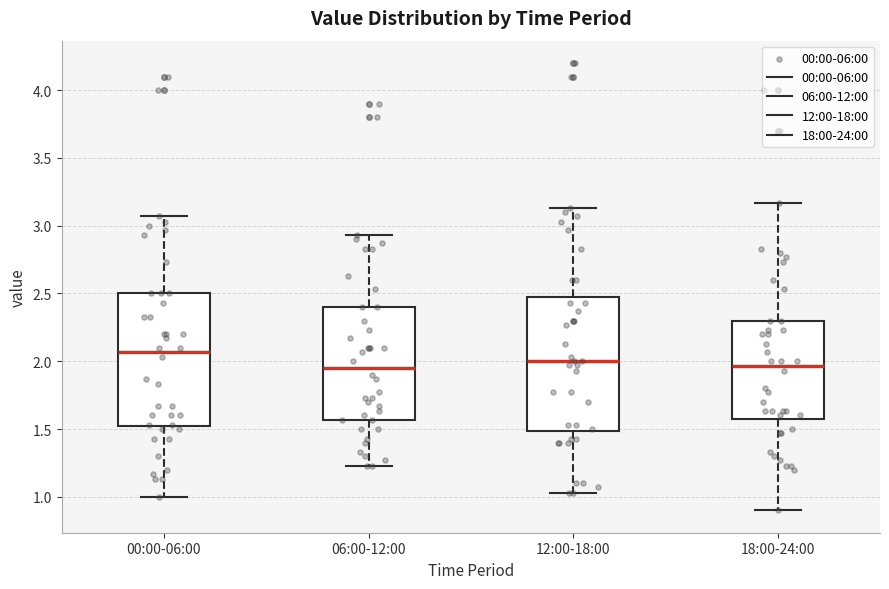

Where does the upper whisker of the box for 06:00-12:00 end on the y-axis? The values are not printed on the chart, so give them approximately, as read against the axis.

2.95